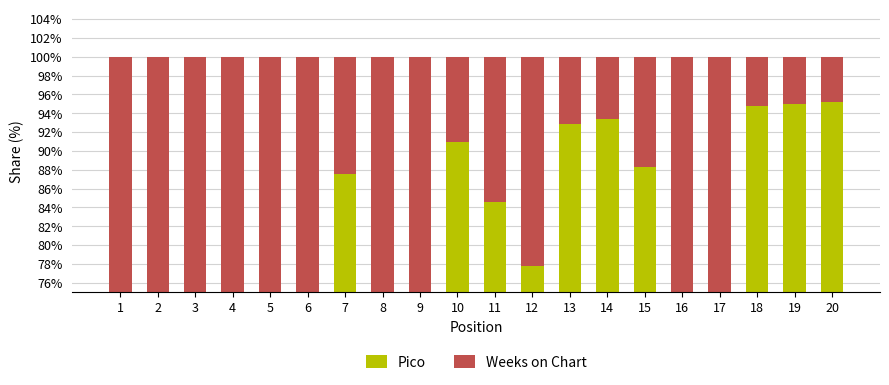

Which category has the highest value in the Weeks on Chart series?

16